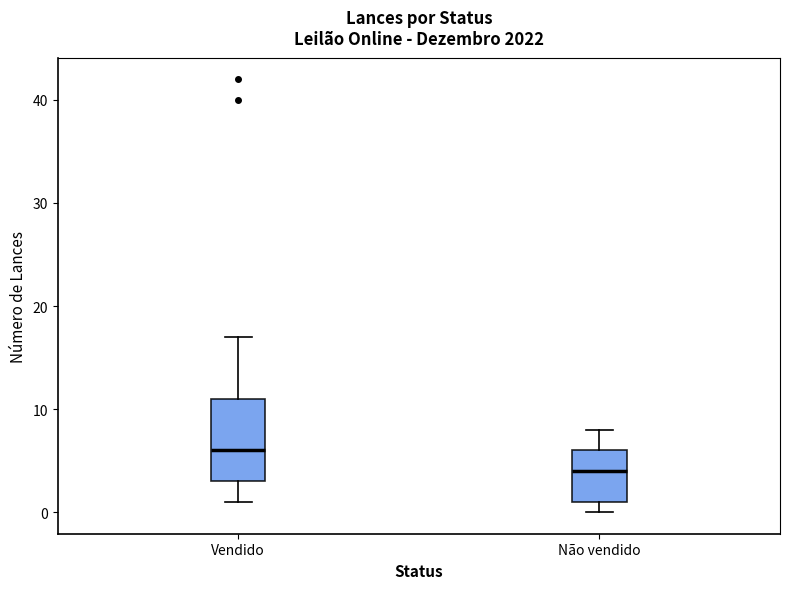

Which box's median line is the highest?

Vendido